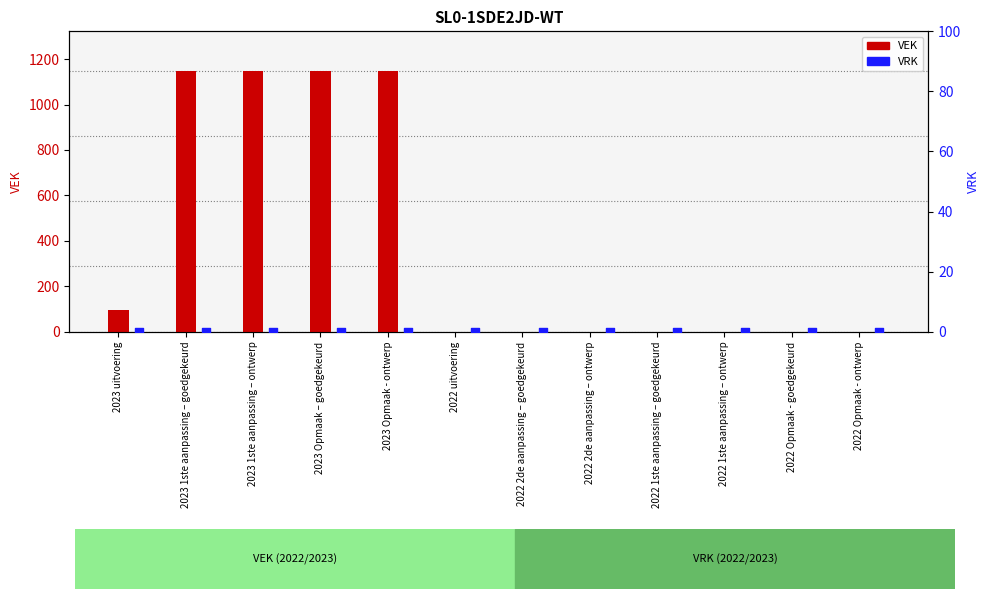

Which series has the widest spread of Y values?

VEK